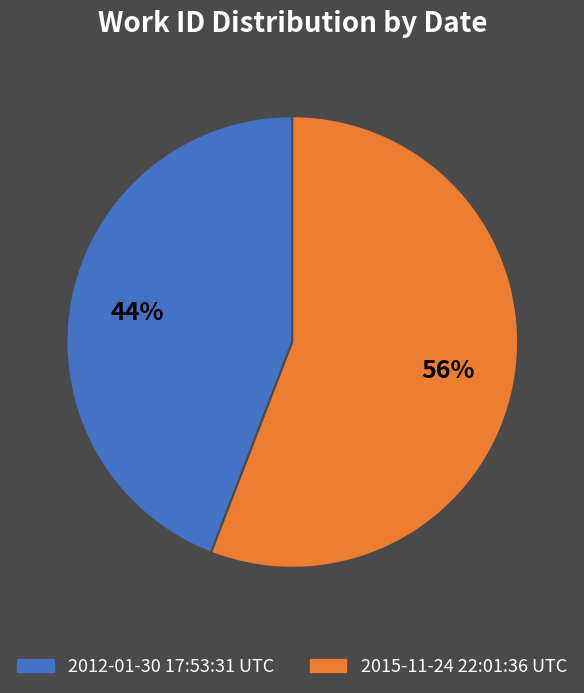

Is there any slice that represents more than half of the pie?

Yes